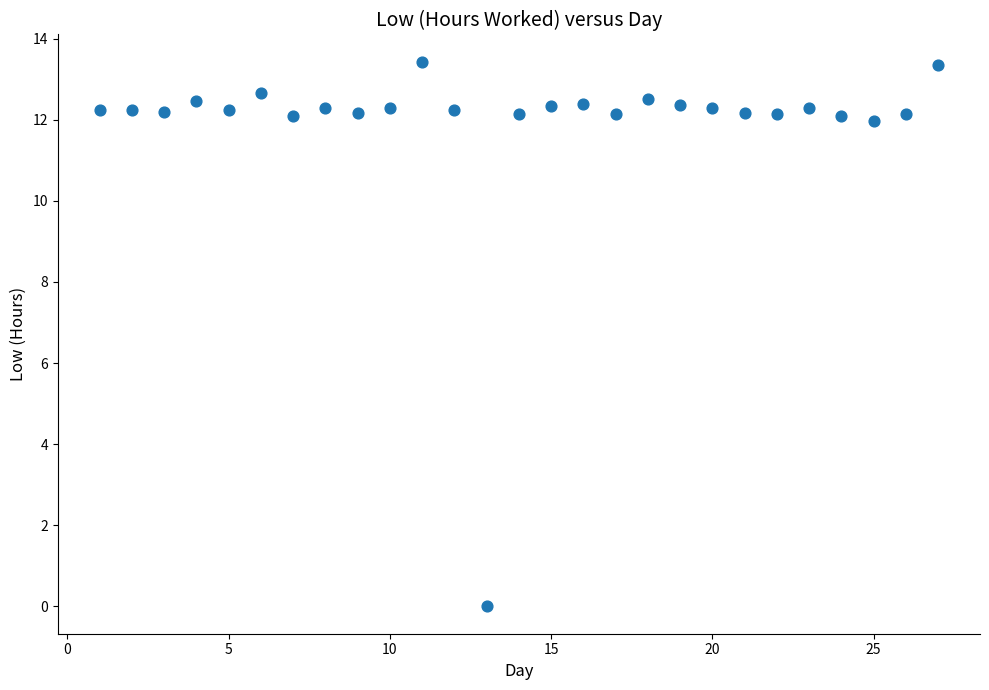

What is the range of Y values (max minus min)?

13.4